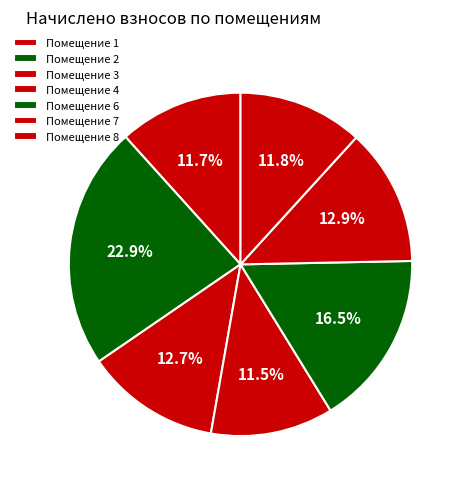

Count the number of slices in the pie.

7